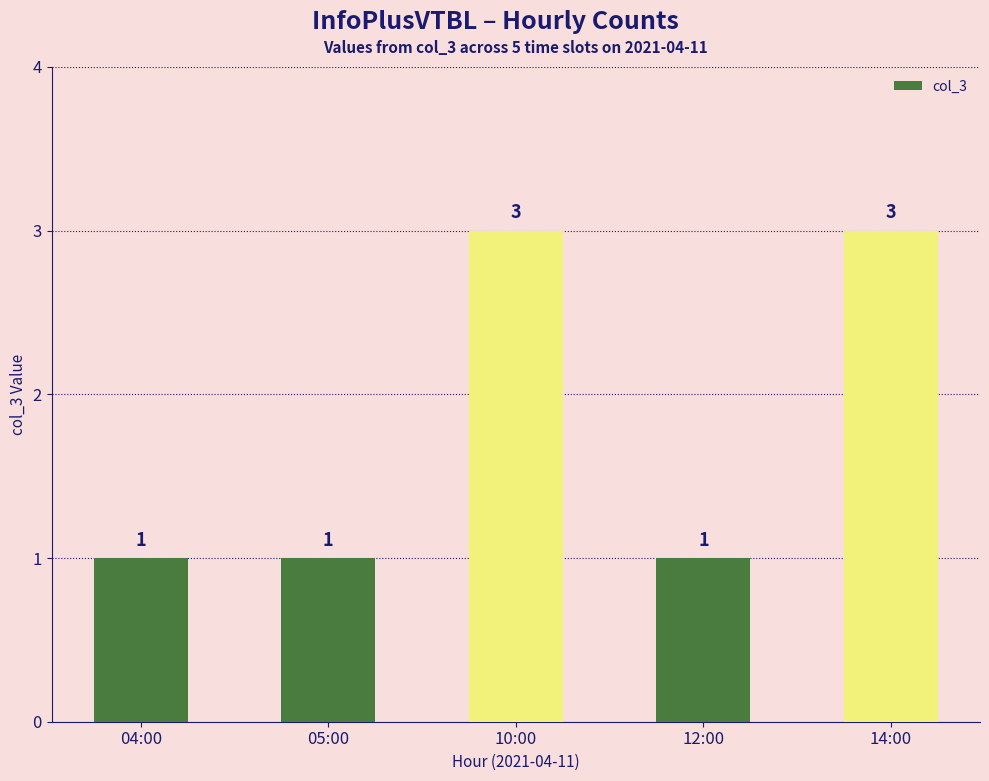

What is the value of the 1st bar from the left?

1